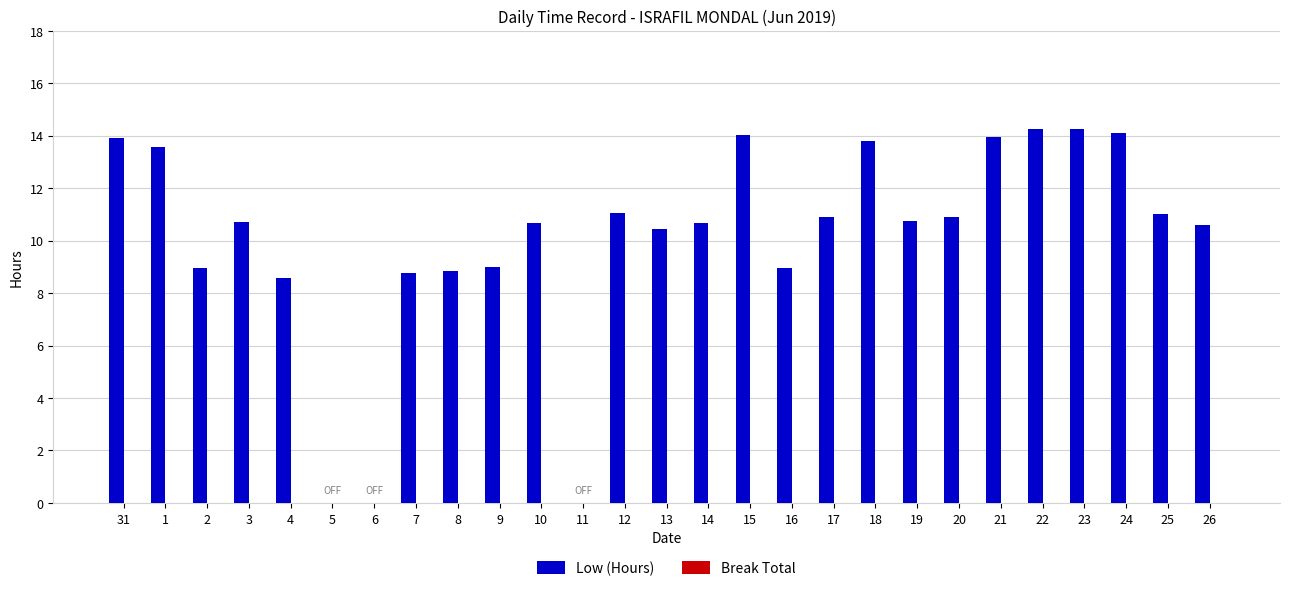

Are the bars horizontal?

No